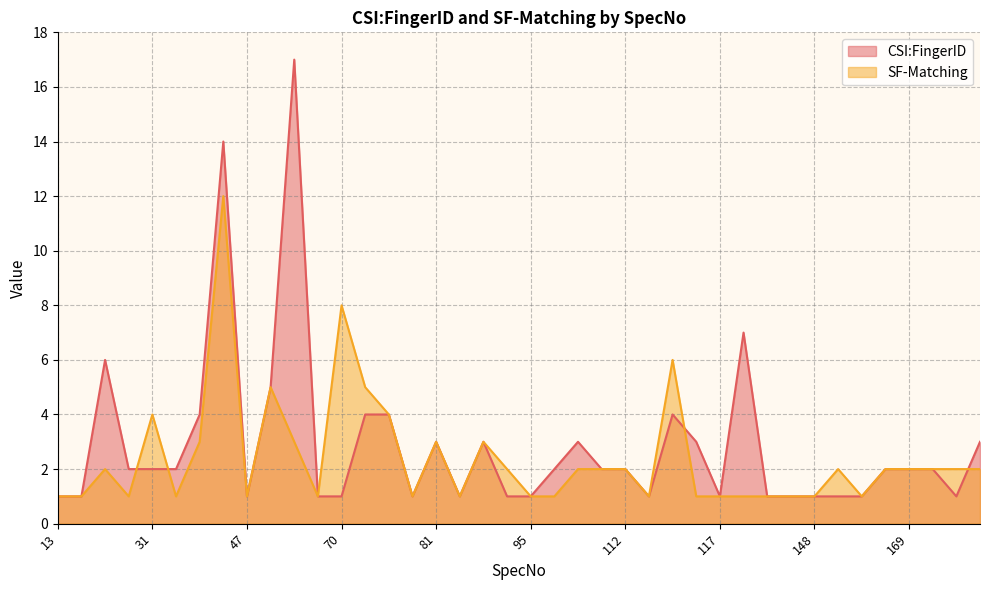

After their last crossing, which series has the higher values: SF-Matching or CSI:FingerID?

CSI:FingerID